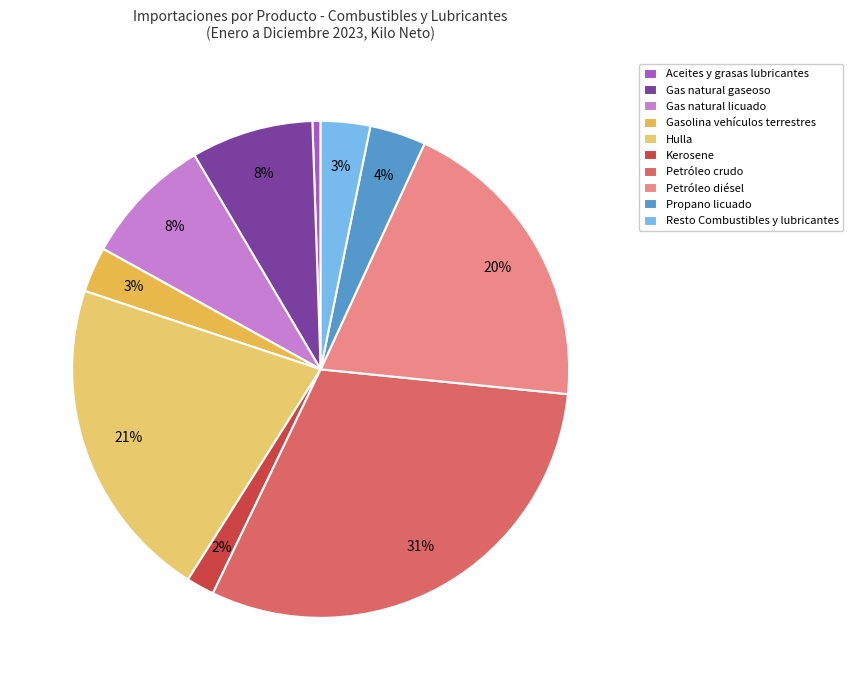

Combined, what portion of the pie is Kerosene and Petróleo crudo?

32.4%